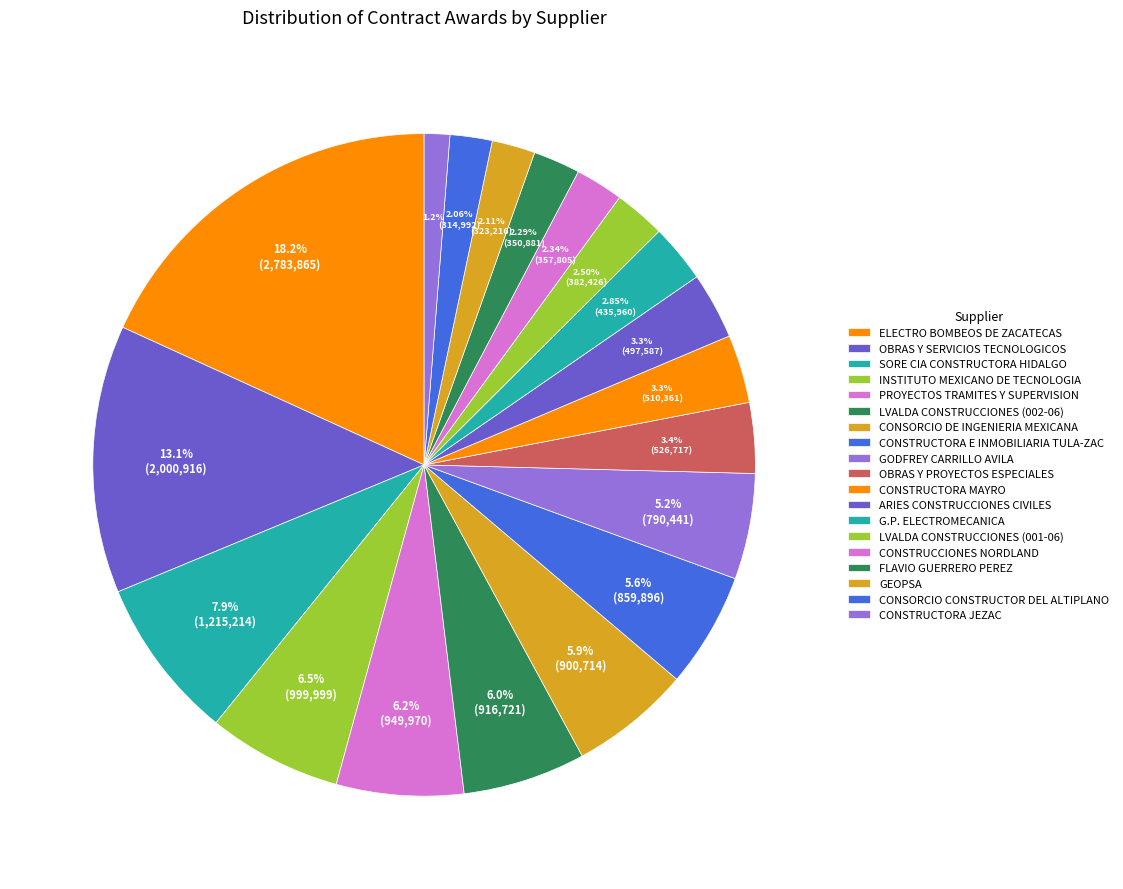

How many slices are in this pie chart?

19